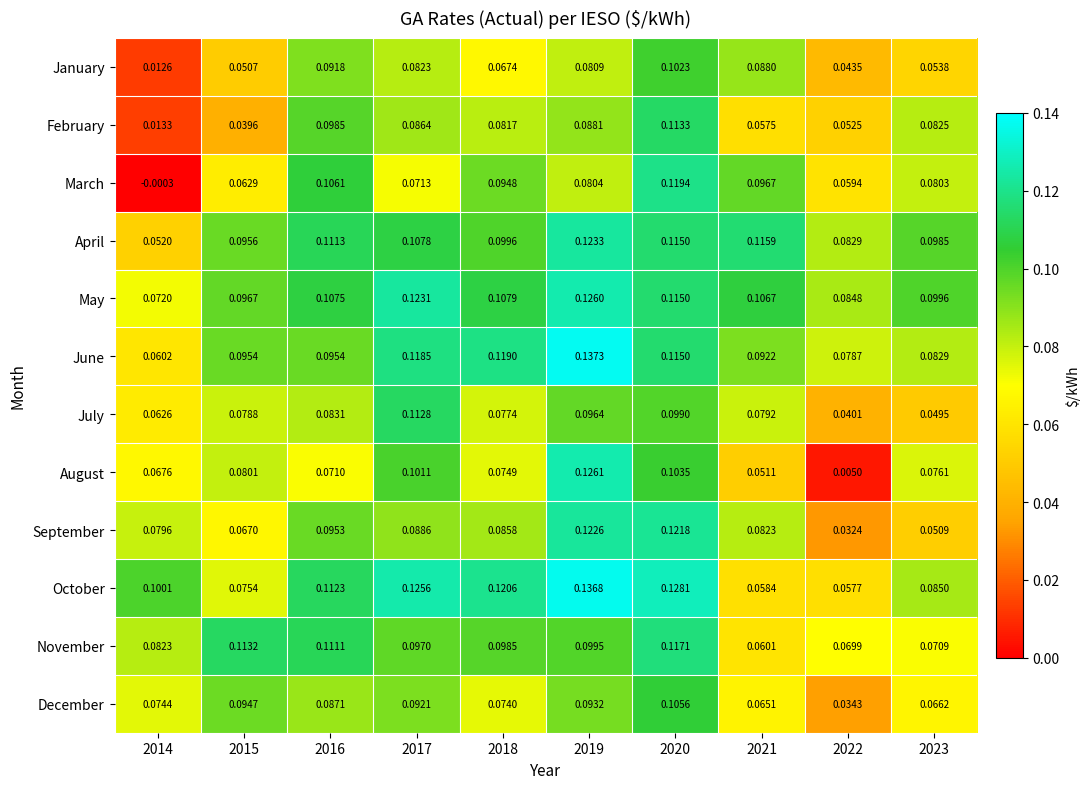

Which series has the largest total across all categories?

May